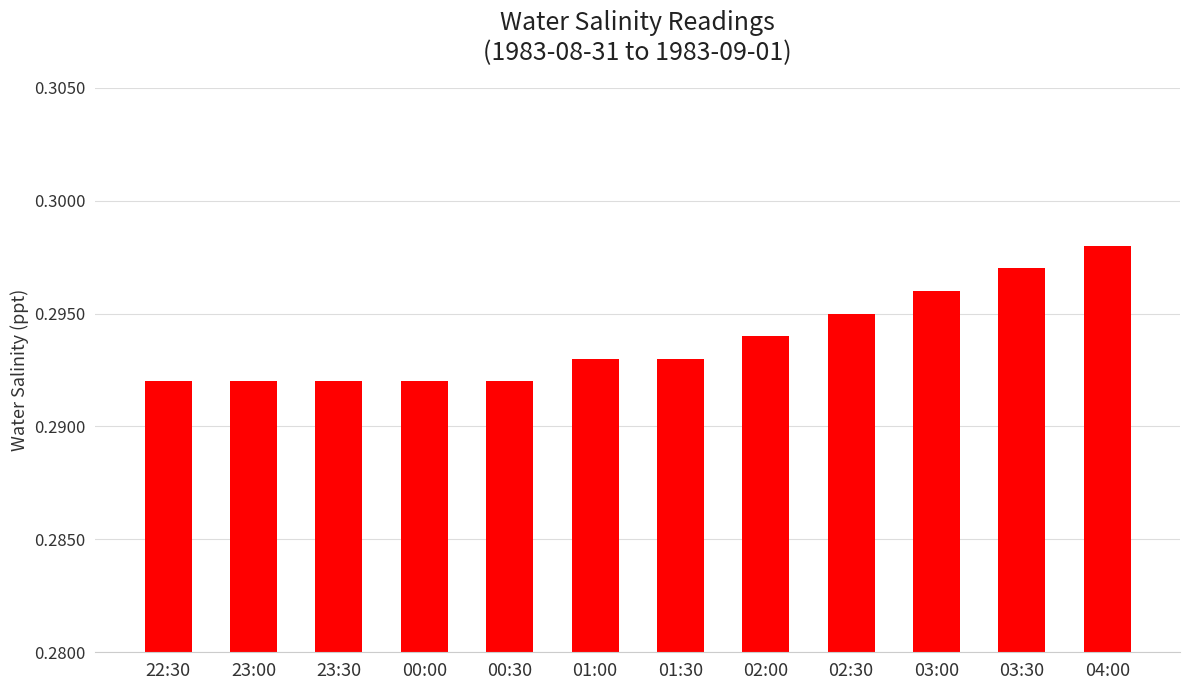

What is the sum of all values?

3.5